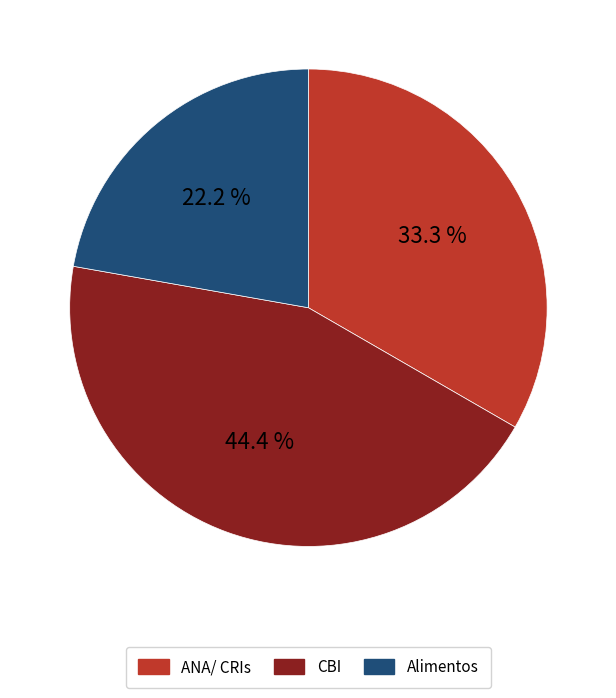

What percentage is the ANA/ CRIs slice, to the nearest percent?

33%